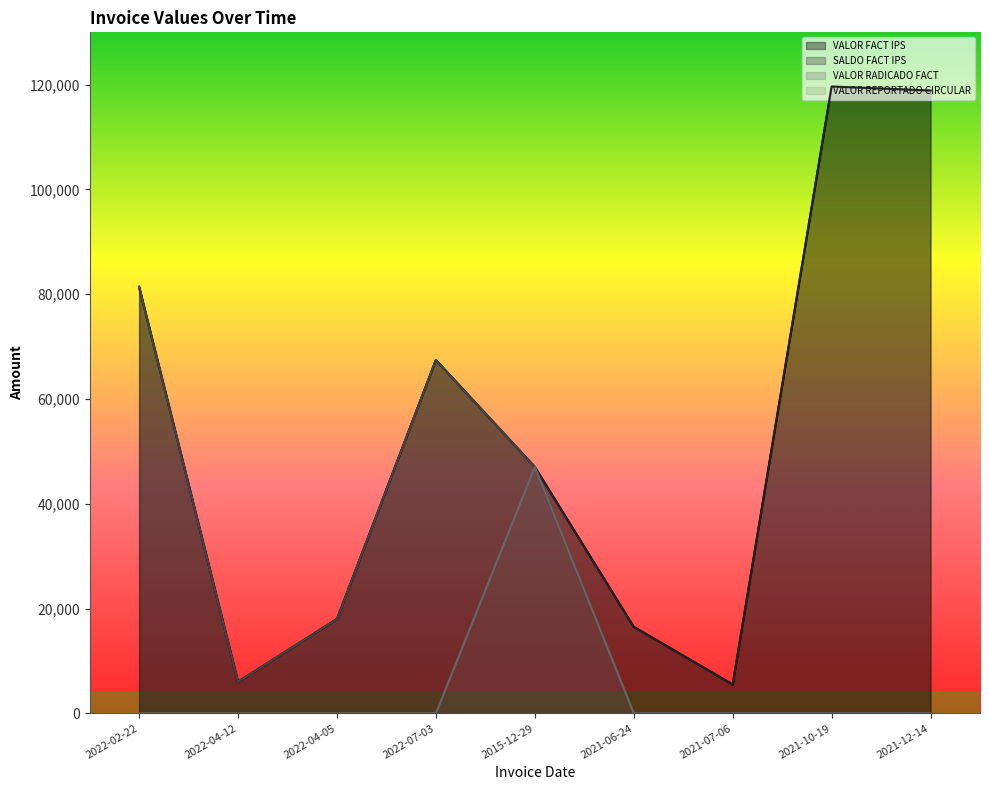

True or false: VALOR FACT IPS has a value of 119653 at 2021-10-19.

True